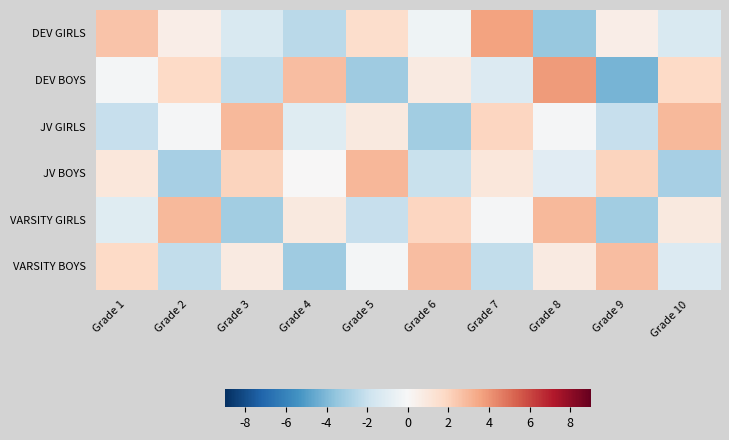

How many data points does each series have?

10